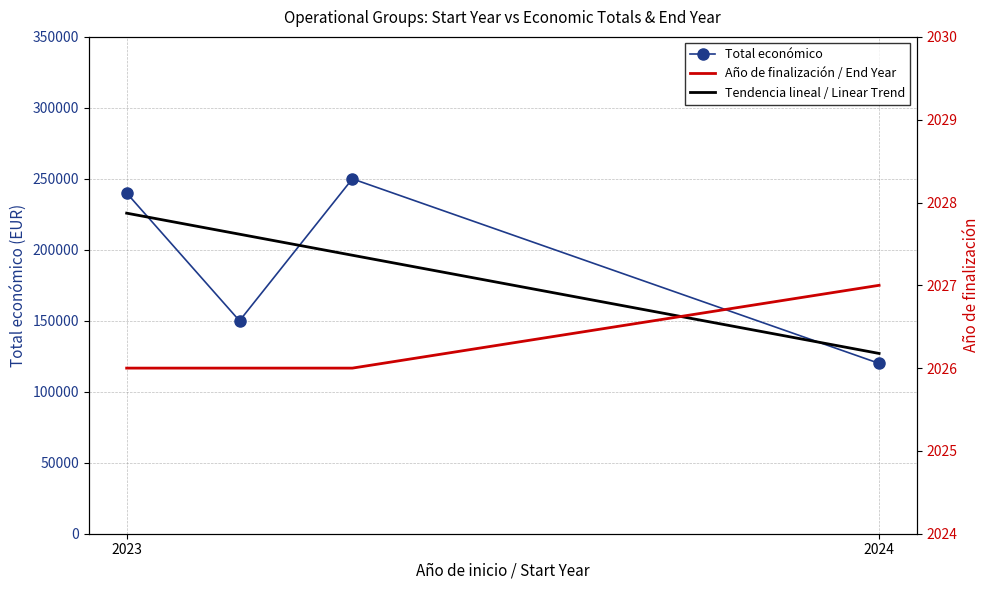

True or false: Año de finalización and Total económico intersect in this chart.

False